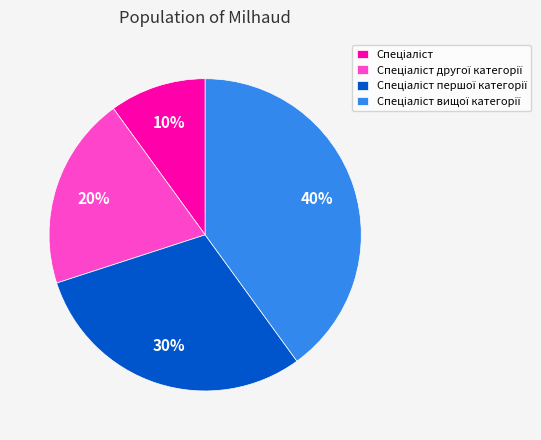

To the nearest percent, what is the average slice percentage?

25%